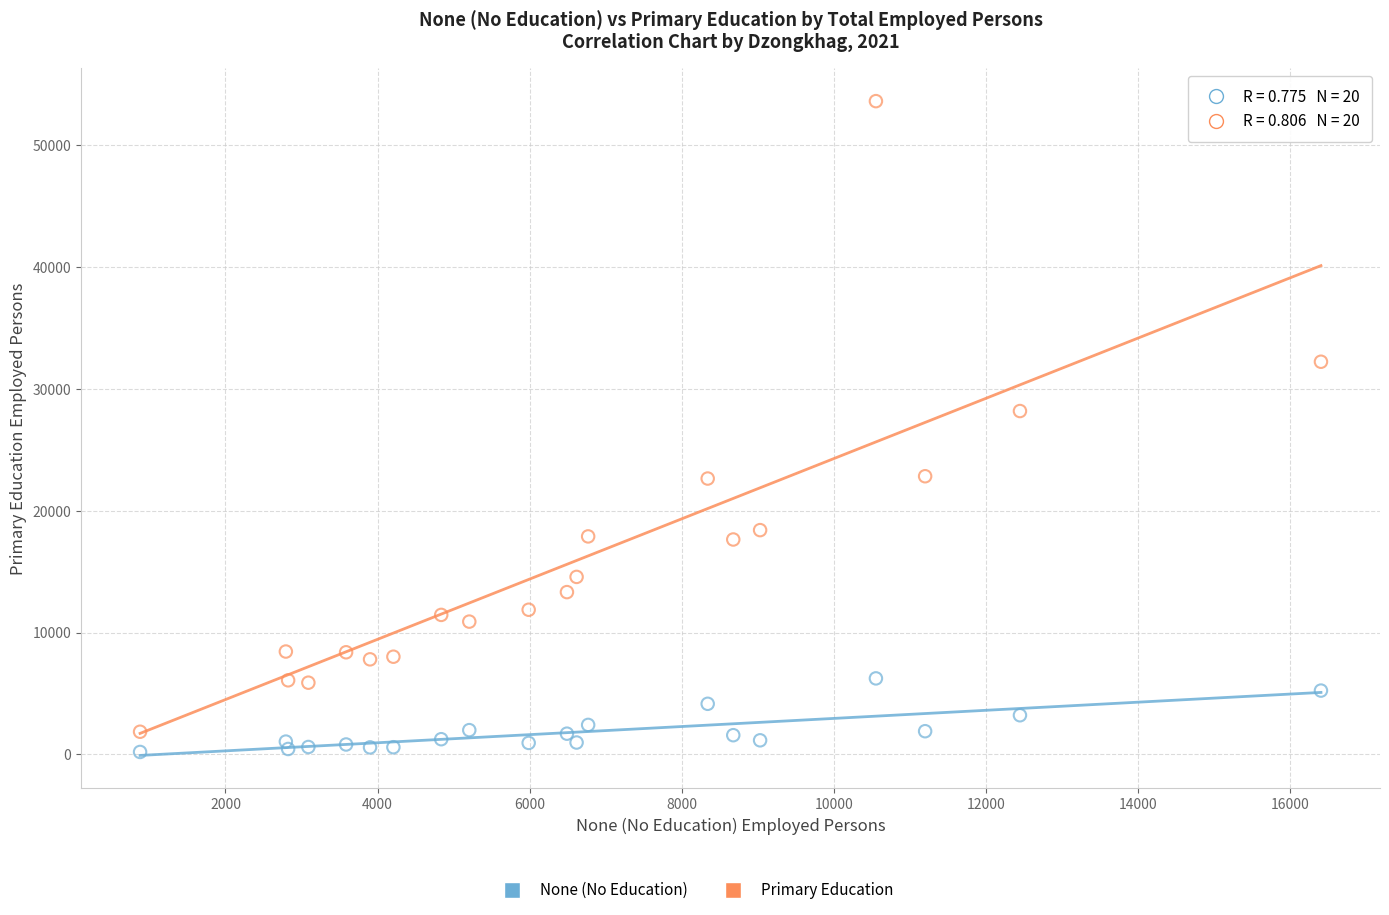

What is the X range (max minus min) for the scatter plot?

15528